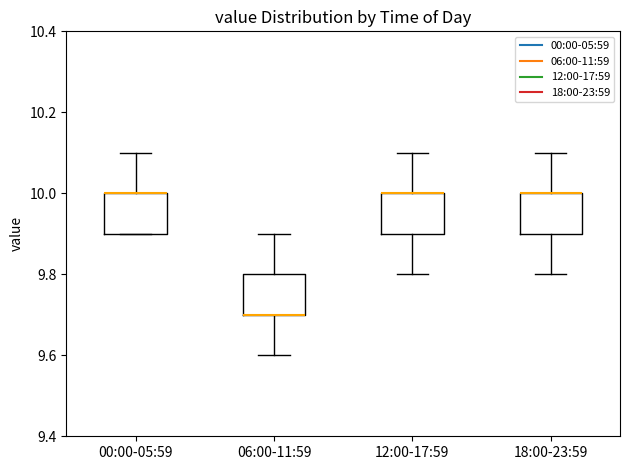

Where is the lower edge of the box for 18:00-23:59 on the y-axis? The values are not printed on the chart, so give them approximately, as read against the axis.

9.9